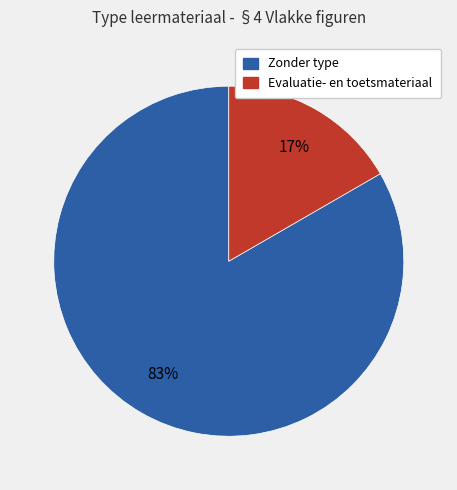

Is there any slice that represents more than half of the pie?

Yes